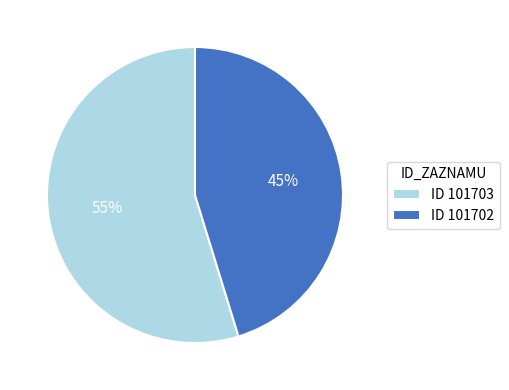

Between ID 101702 and ID 101703, which is larger?

ID 101703